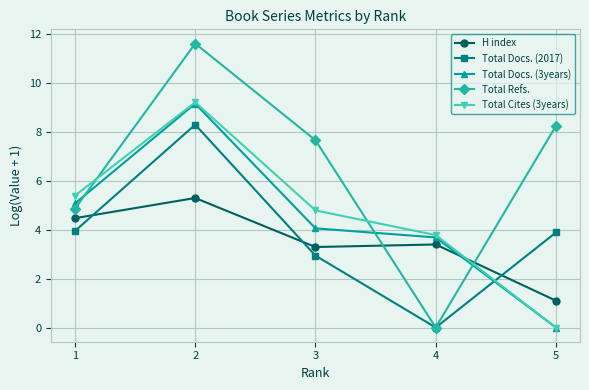

What is the value of the Total Docs. (3years) point at the 1st from the left?

5.1